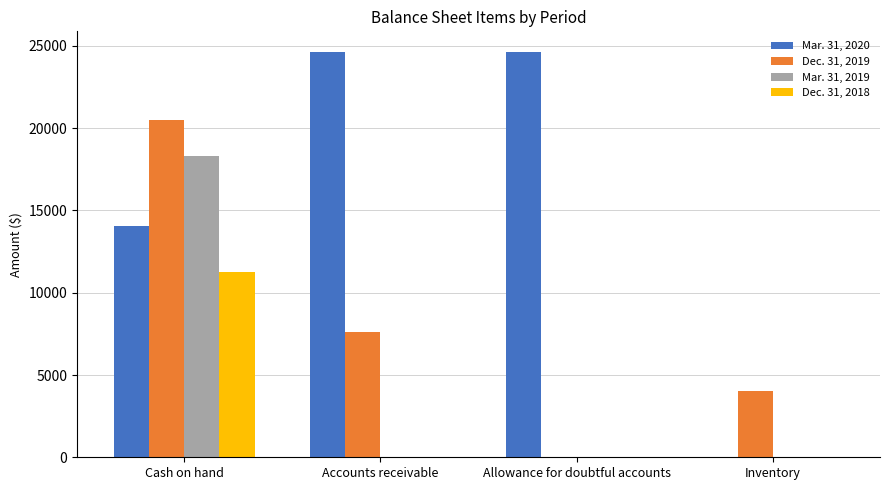

Reading left to right, what are all the values shown in this chart?

Mar. 31, 2020: Cash on hand=14047	Accounts receivable=24656	Allowance for doubtful accounts=24656	Inventory=0
Dec. 31, 2019: Cash on hand=20495	Accounts receivable=7590	Allowance for doubtful accounts=0	Inventory=4044
Mar. 31, 2019: Cash on hand=18329	Accounts receivable=0	Allowance for doubtful accounts=0	Inventory=0
Dec. 31, 2018: Cash on hand=11290	Accounts receivable=0	Allowance for doubtful accounts=0	Inventory=0